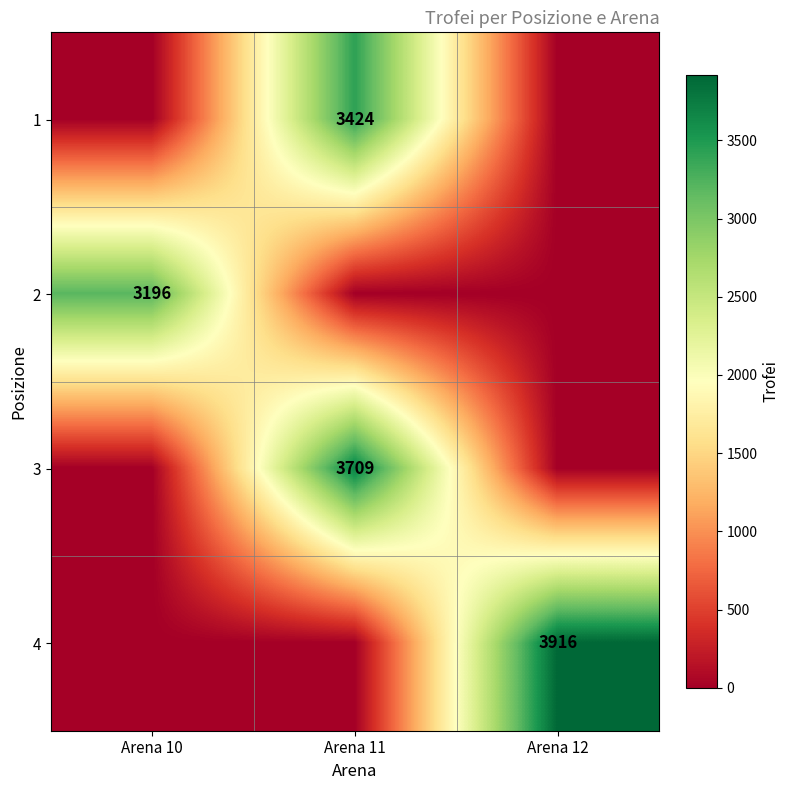

The 2 series shows 1261 at Arena 10. True or false?

False